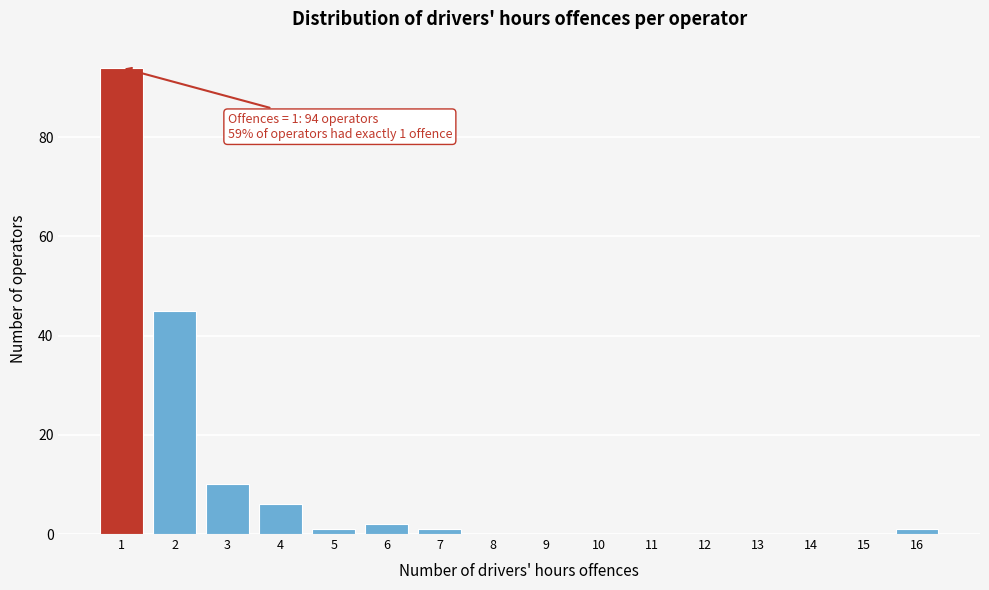

Reading right to left, extract all data points from this chart.

16=1	15=0	14=0	13=0	12=0	11=0	10=0	9=0	8=0	7=1	6=2	5=1	4=6	3=10	2=45	1=94